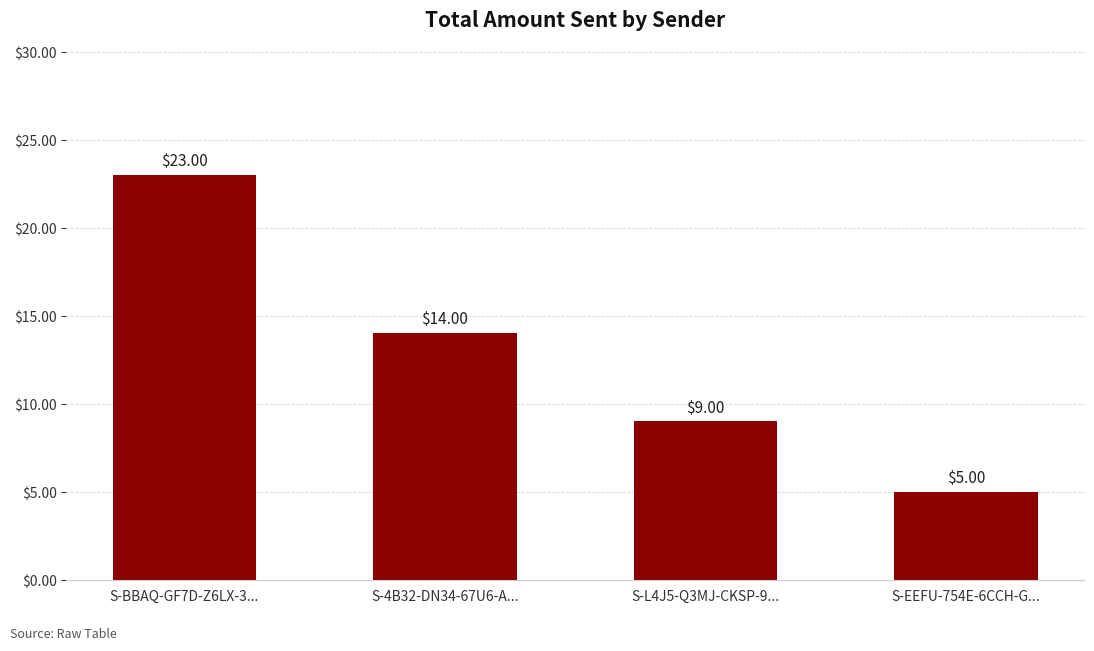

What is the label of the 3rd bar from the right?

S-4B32-DN34-67U6-A...